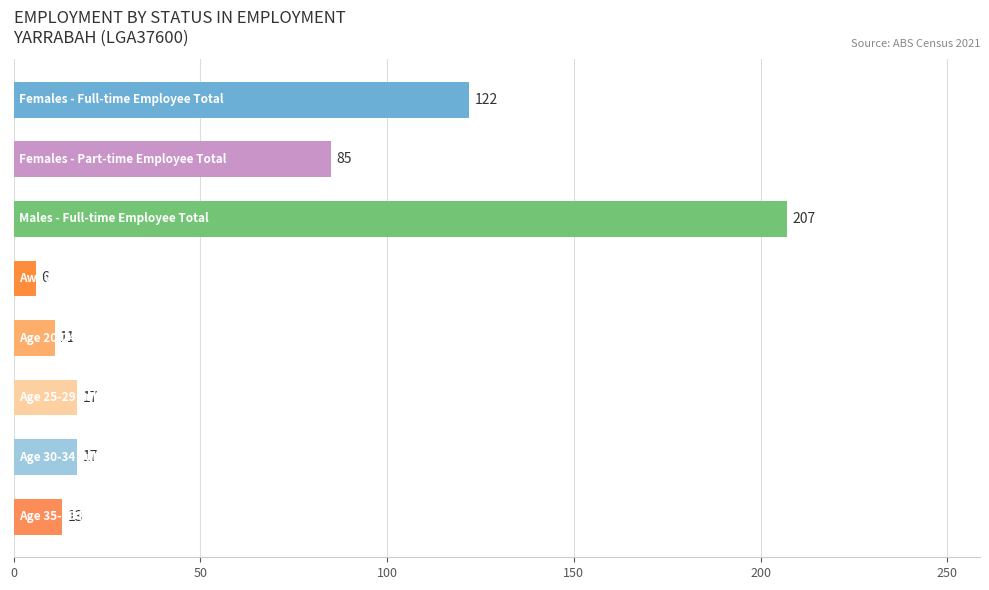

How many data points does each series have?

8